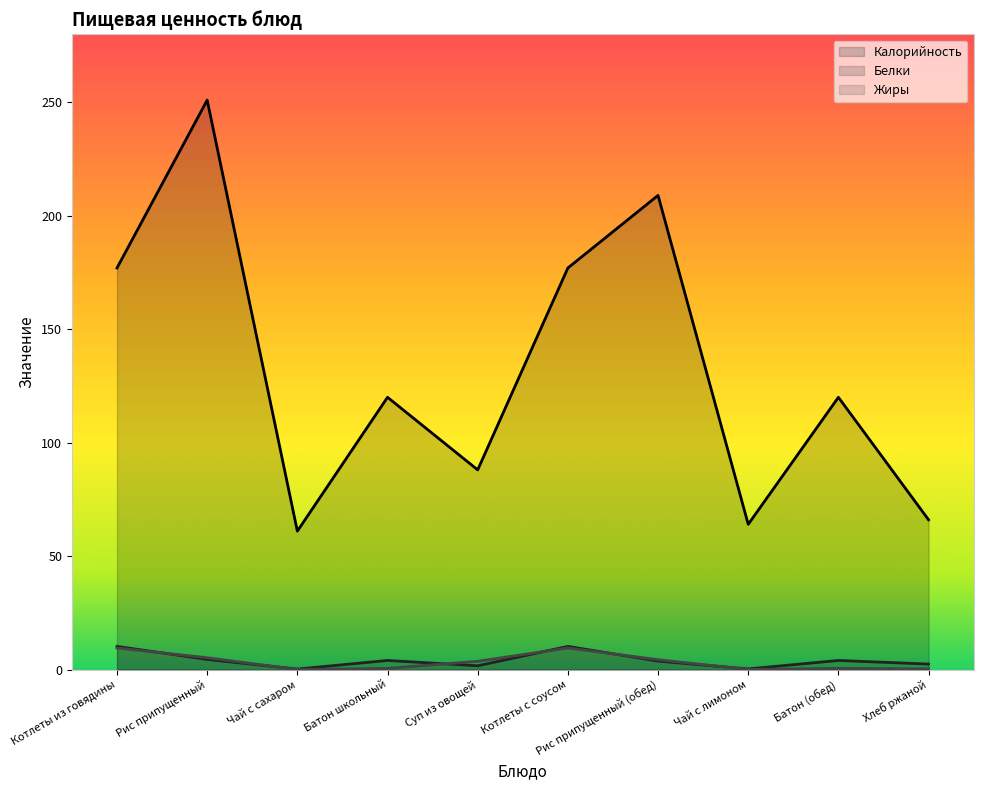

True or false: Калорийность has a value of 88.0 at Суп из овощей.

True